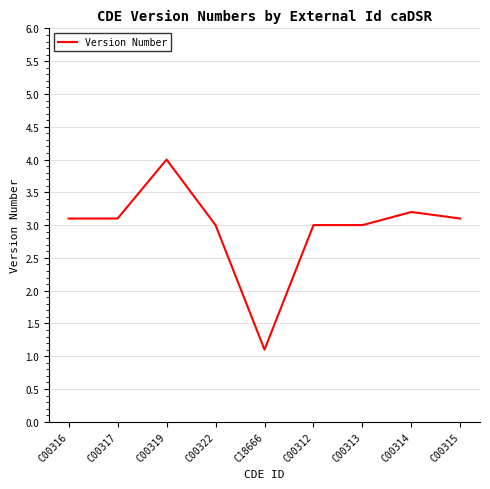

What is the sum of all values?

26.6